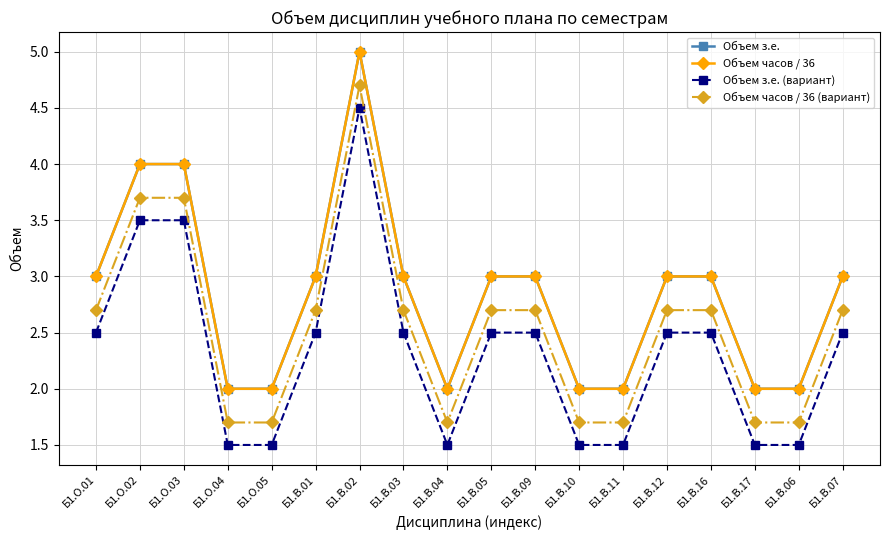

Does the chart display data point markers on the line(s)?

Yes